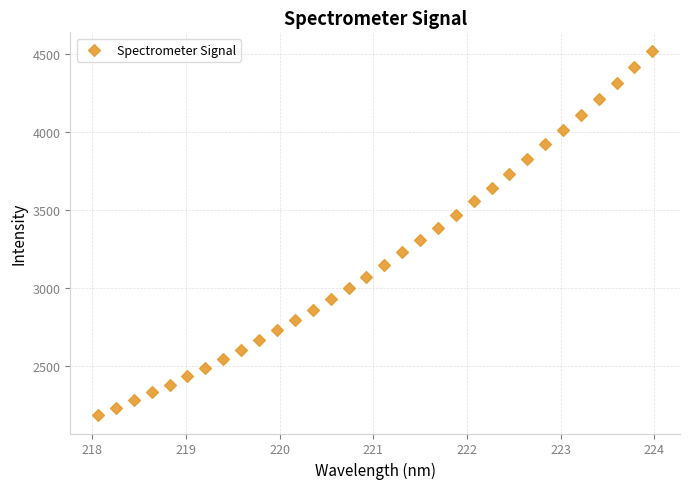

What is the range of X values (max minus min)?

5.9